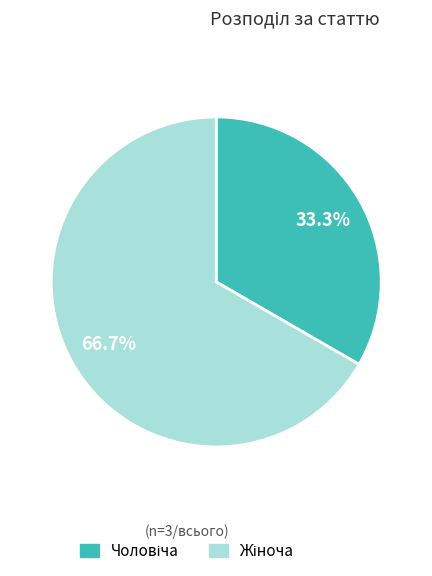

Is there any slice that represents more than half of the pie?

Yes